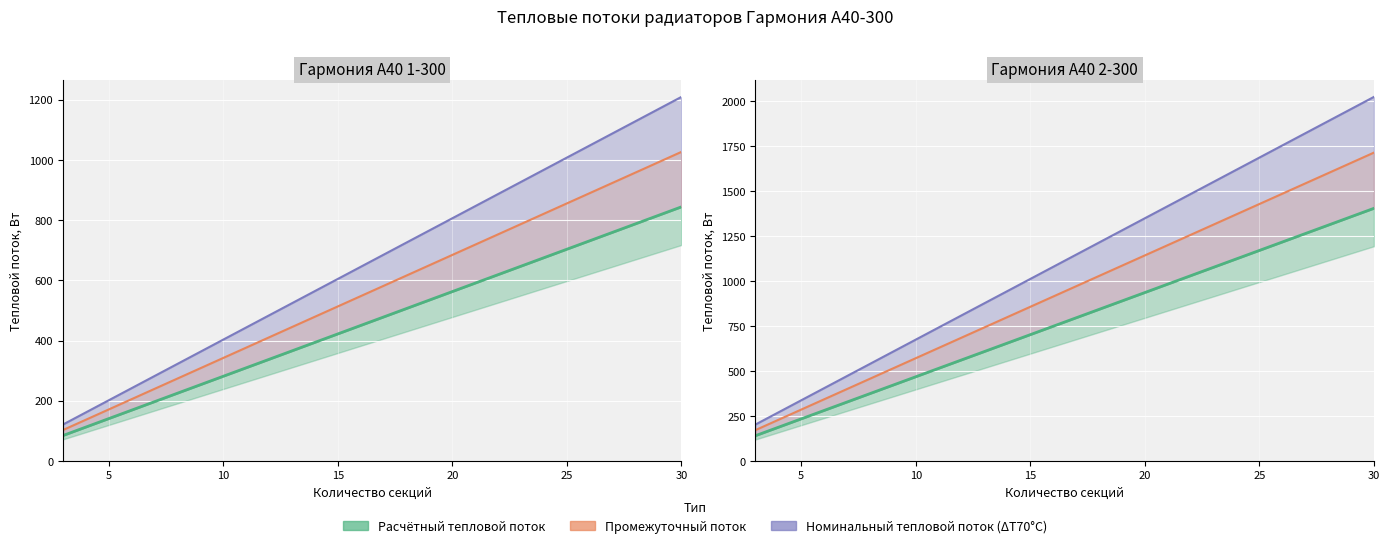

How many values in the Промежуточный поток series are below 971?

14